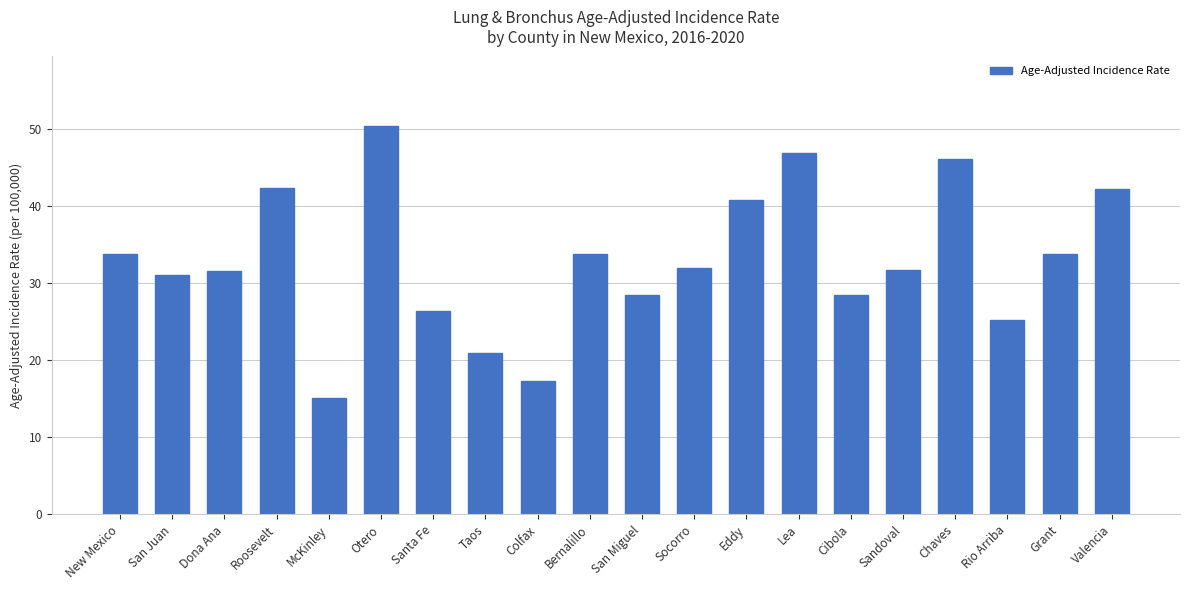

What is the smallest value displayed?

15.1